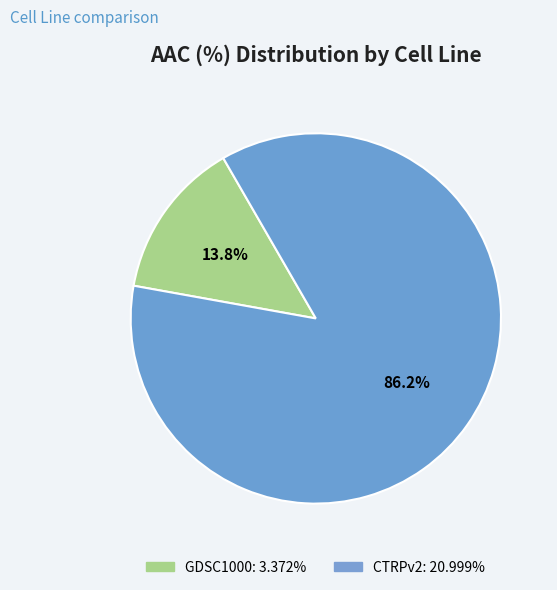

What percentage is the GDSC1000 slice, to the nearest percent?

14%